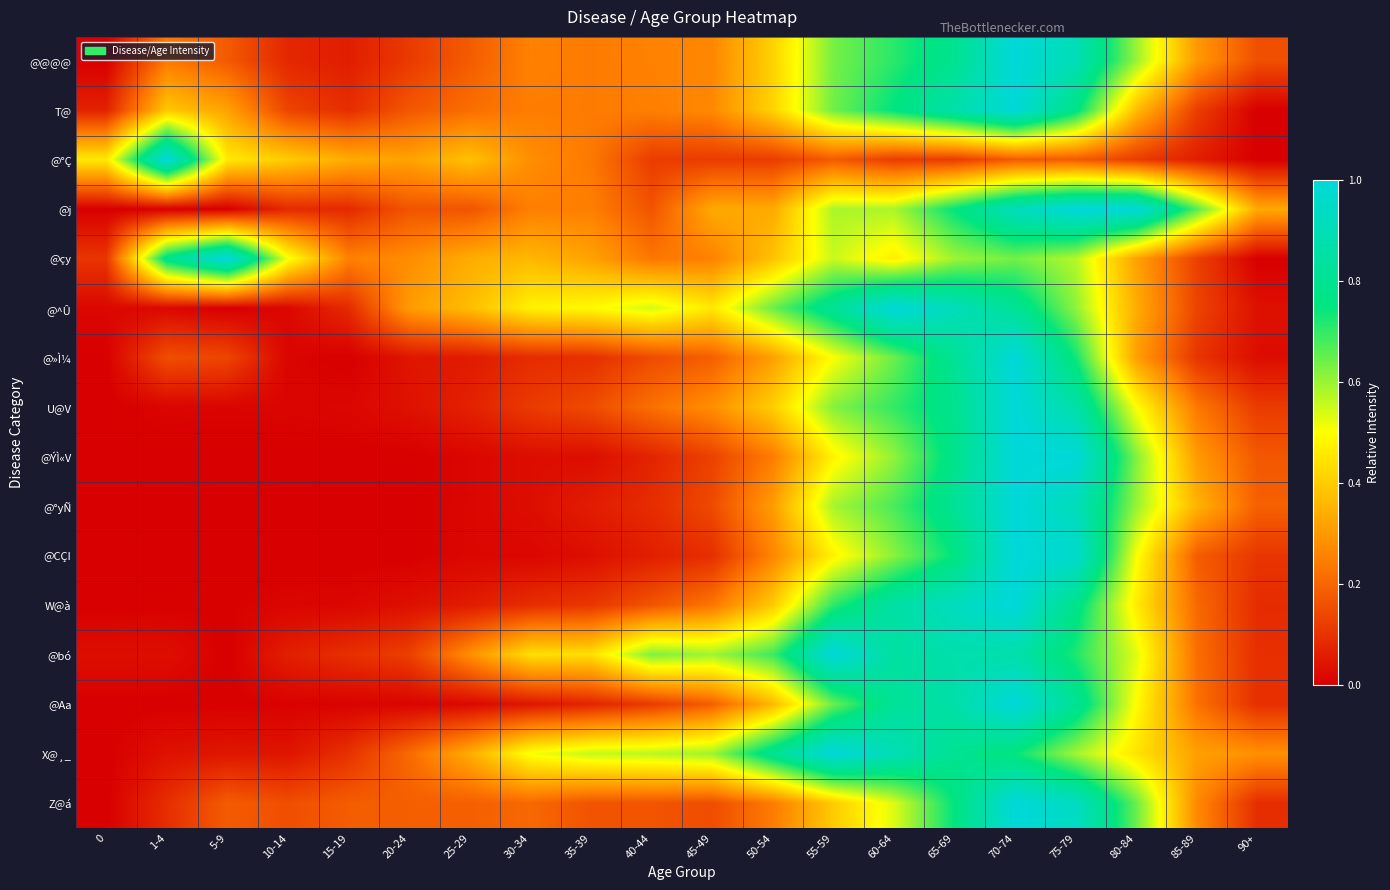

What is the greatest value displayed?

1.0